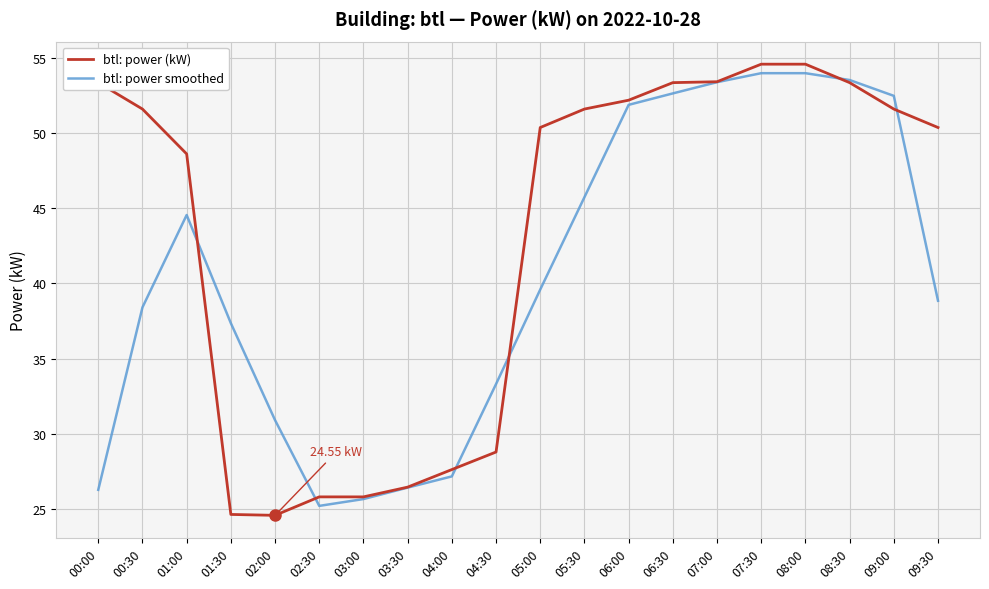

Between which two adjacent categories do btl: power smoothed and btl: power (kW) first intersect?

01:00 and 01:30